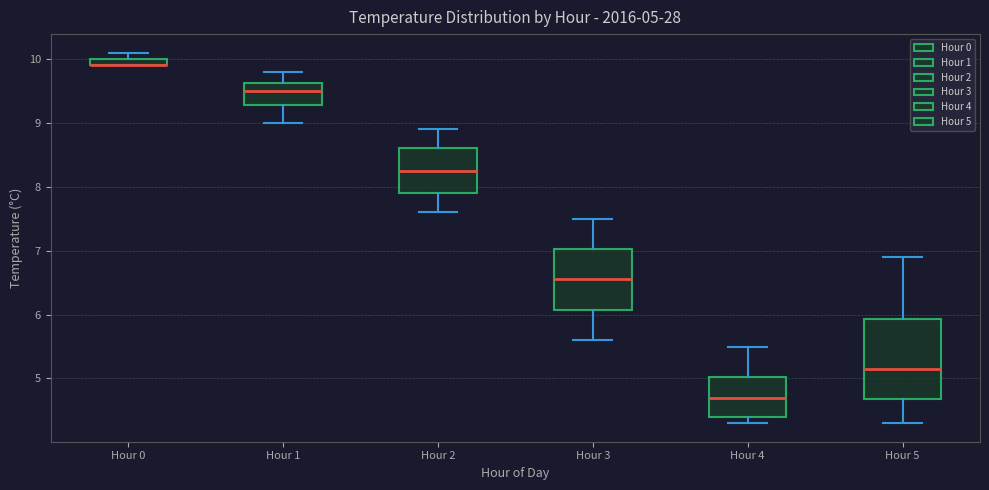

Which box is the tallest, from its lower edge to its upper edge?

Hour 5